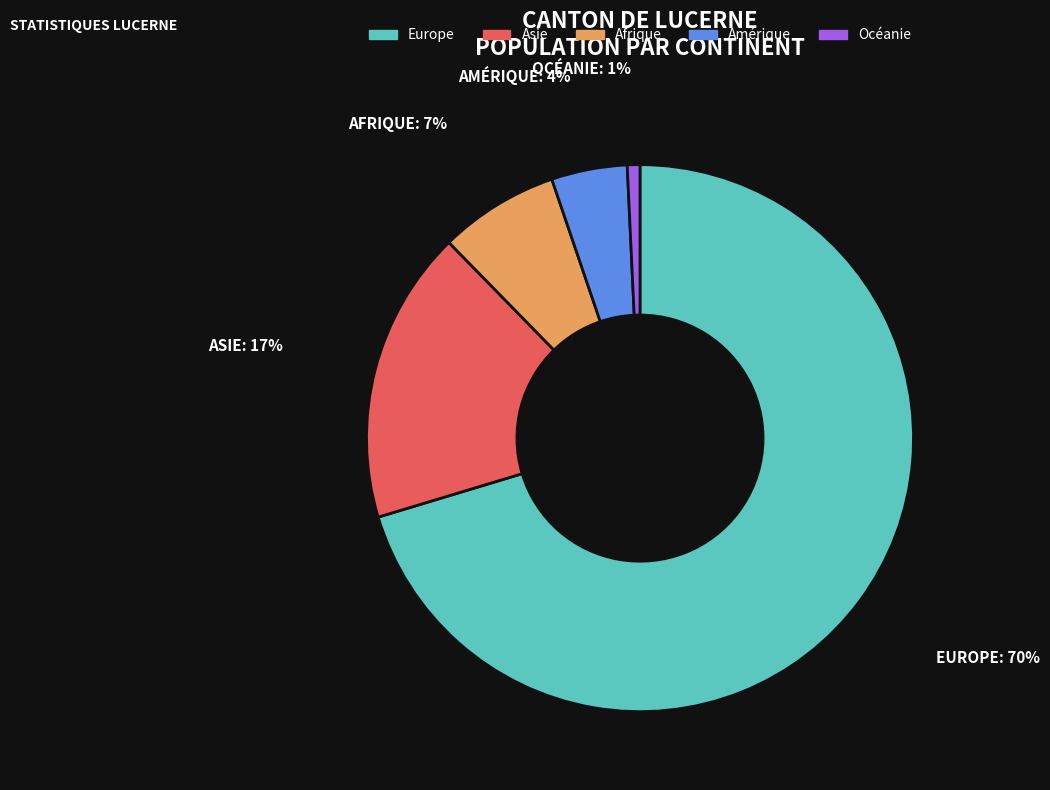

To the nearest percent, what is the difference between the largest and smallest slice percentages?

70%